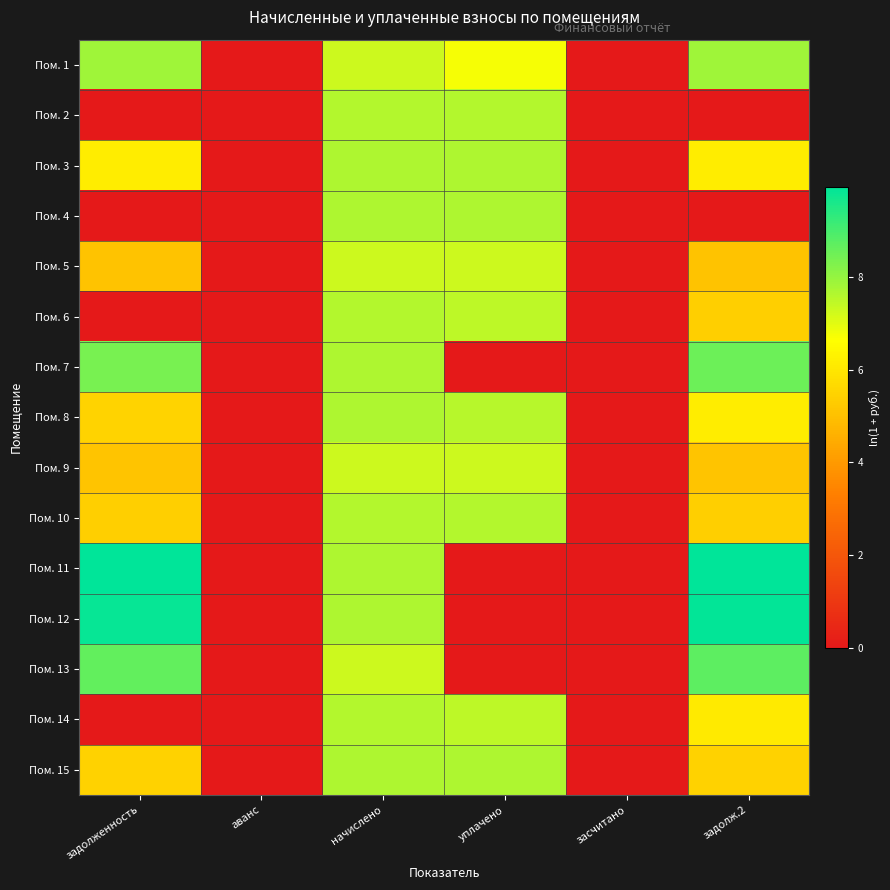

How many categories are shown in the chart?

6